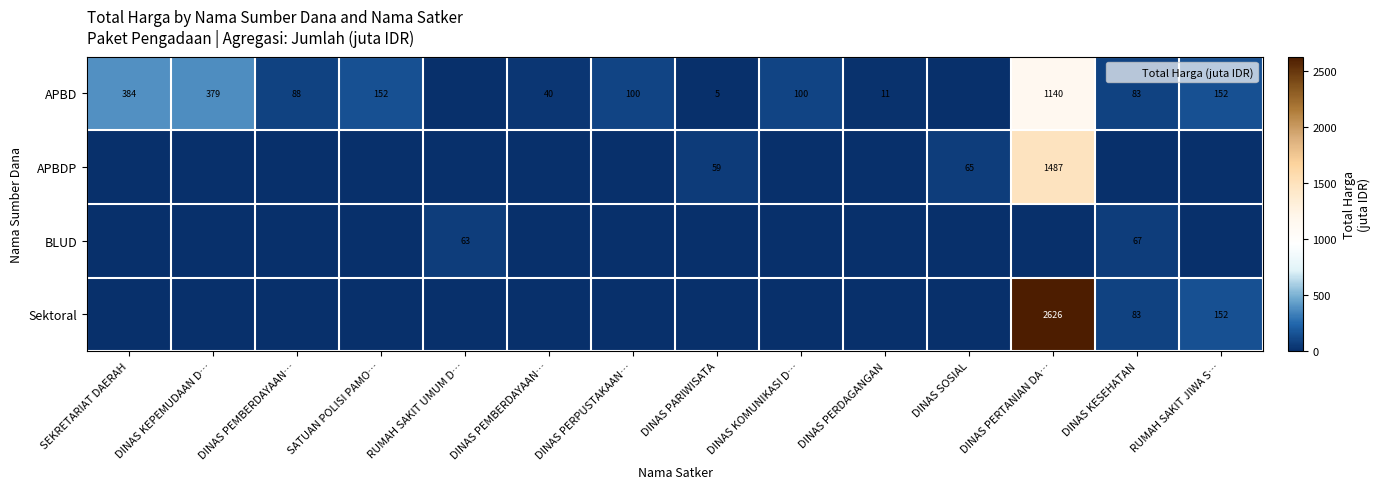

Count the number of categories in the chart.

14